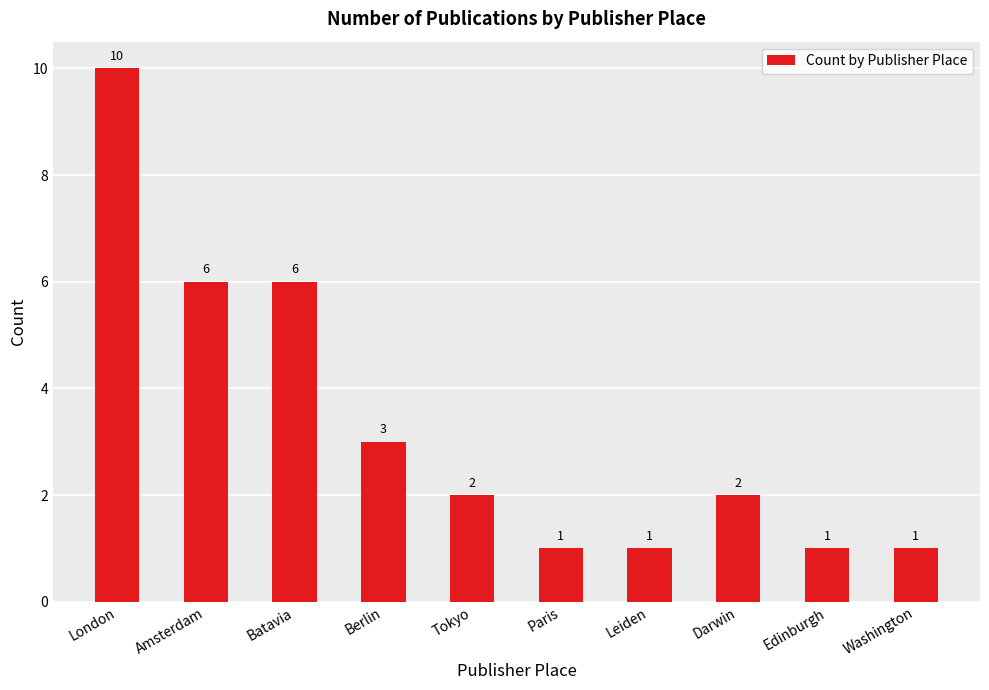

What is the value of the 10th bar from the left?

1